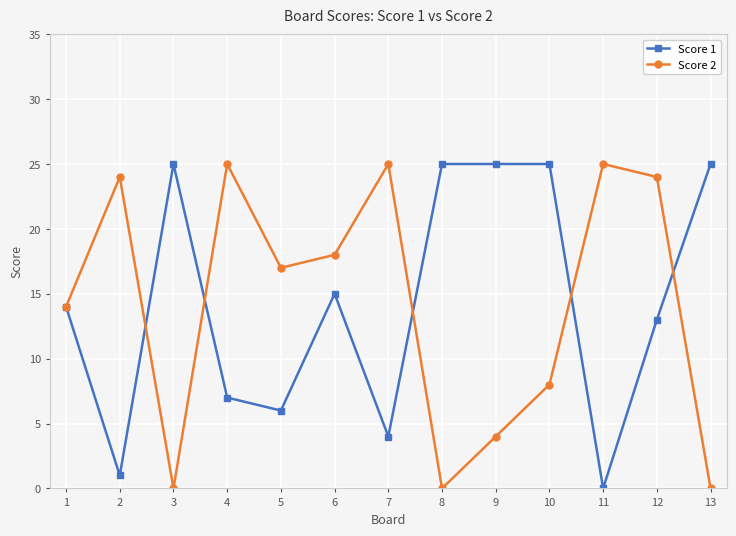

What are all the series names shown in the legend?

Score 1, Score 2